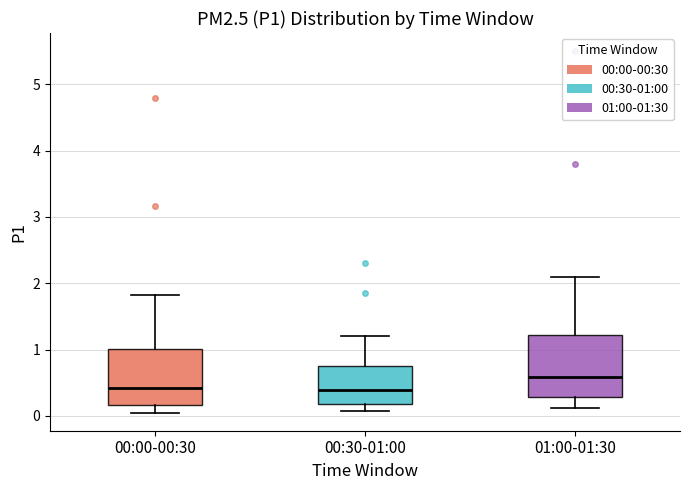

Where does the upper whisker of the box for 01:00-01:30 end on the y-axis? The values are not printed on the chart, so give them approximately, as read against the axis.

2.1